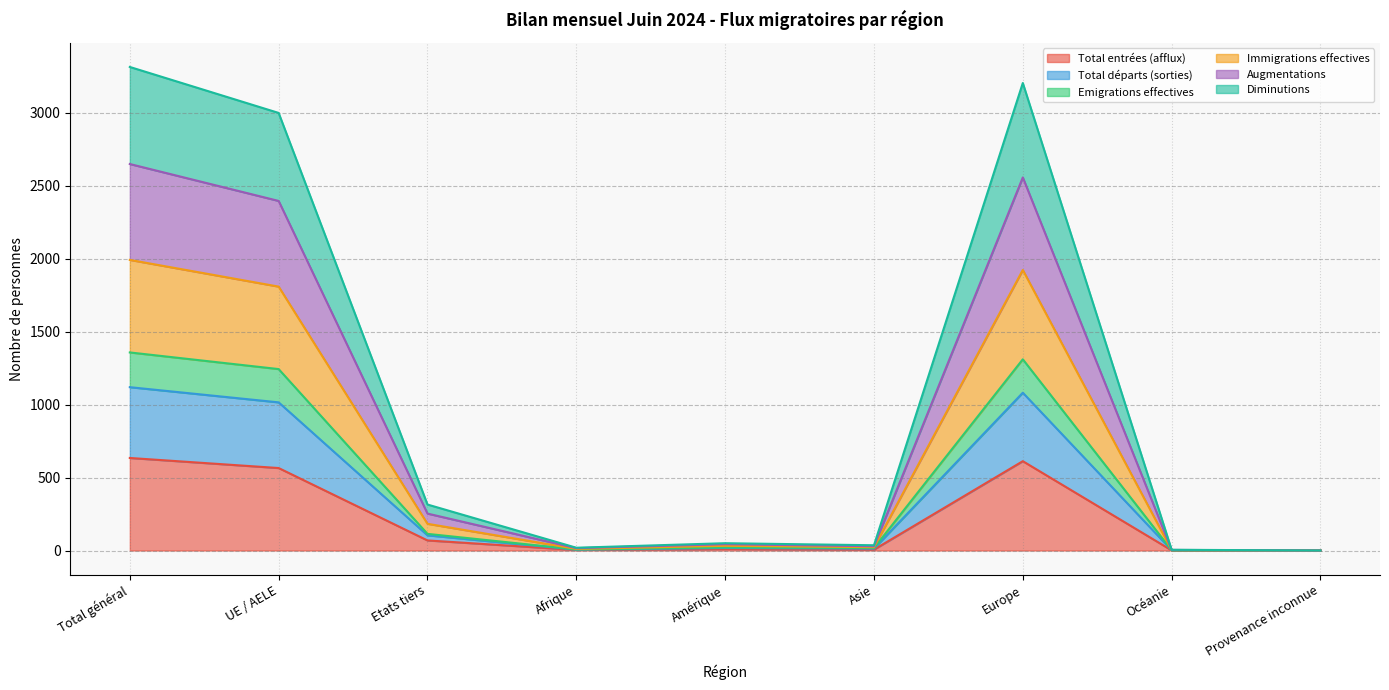

Which series has the widest spread of values?

Augmentations